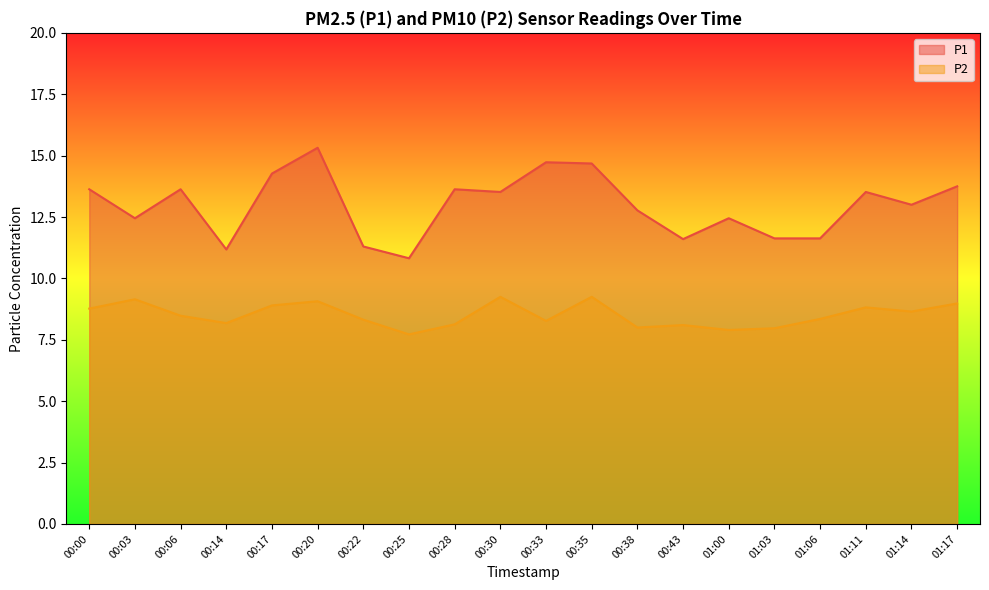

True or false: P2 and P1 cross at least once.

False